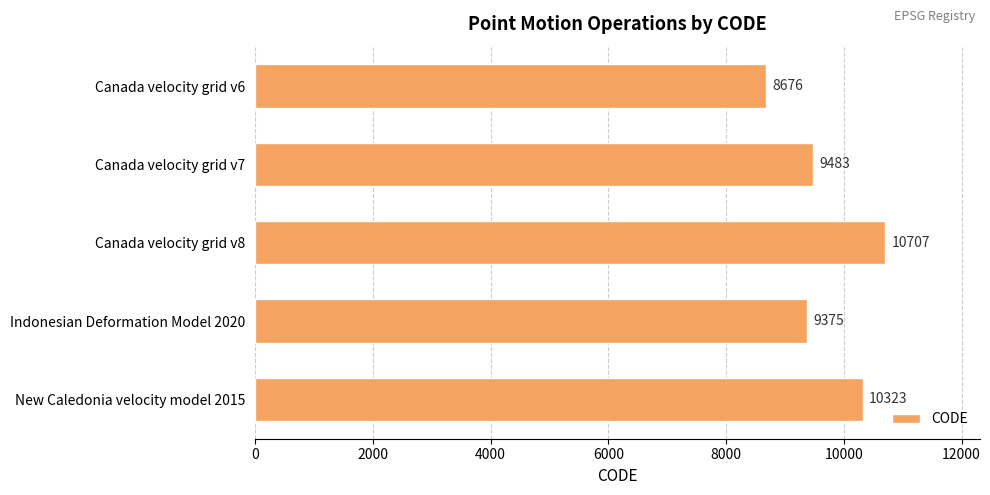

List the labels in order of value, smallest first.

Canada velocity grid v6, Indonesian Deformation Model 2020, Canada velocity grid v7, New Caledonia velocity model 2015, Canada velocity grid v8